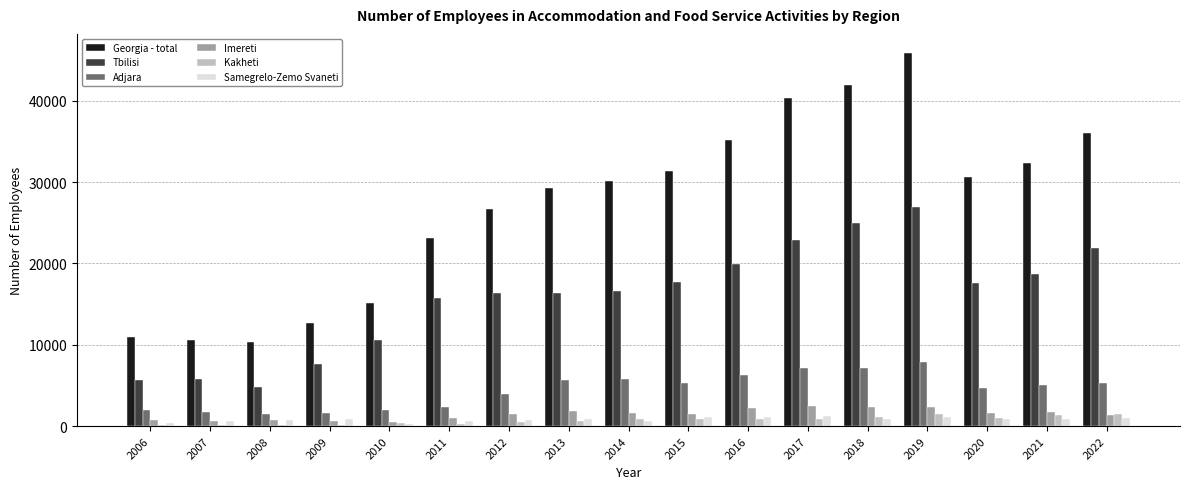

Count the number of data series in this chart.

6